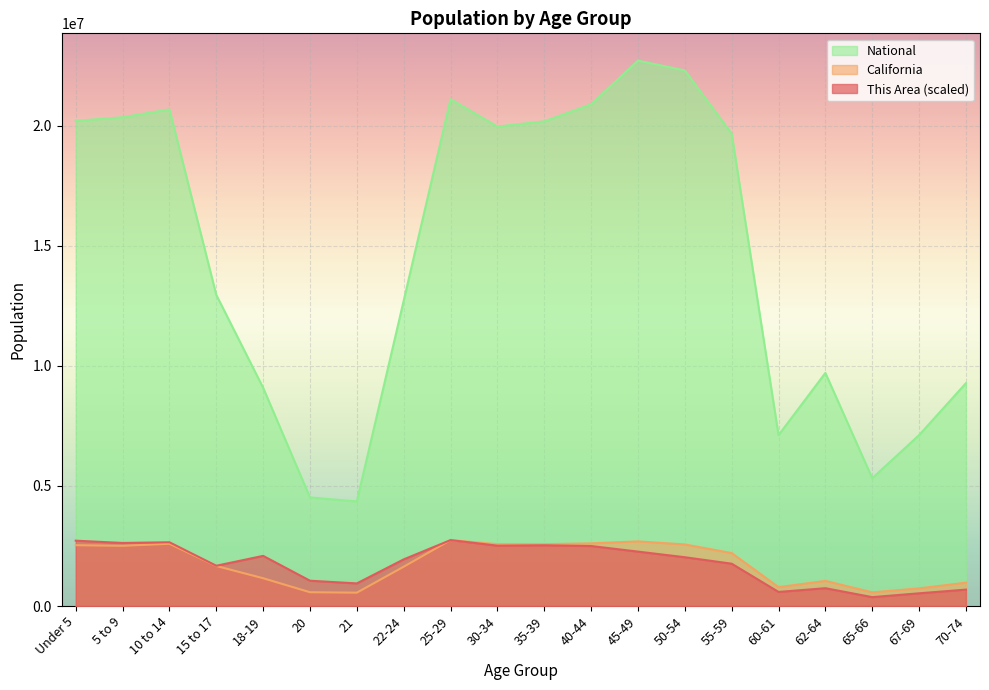

What is the value of the This Area point at the 9th from the left?

2744409.0